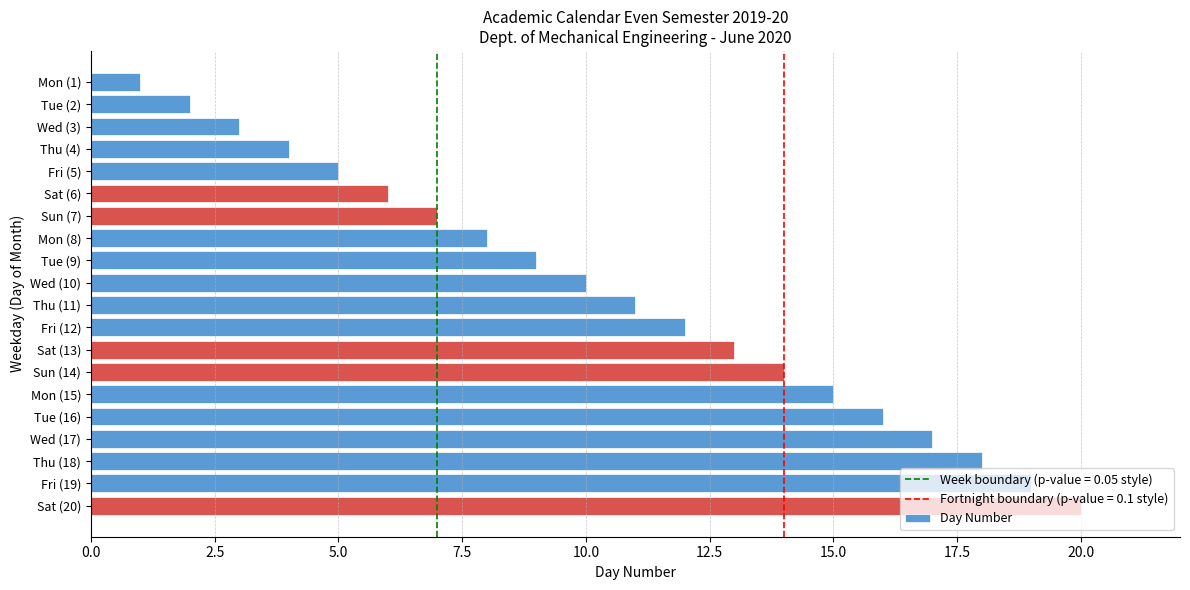

What is the difference between the maximum and minimum values?

19